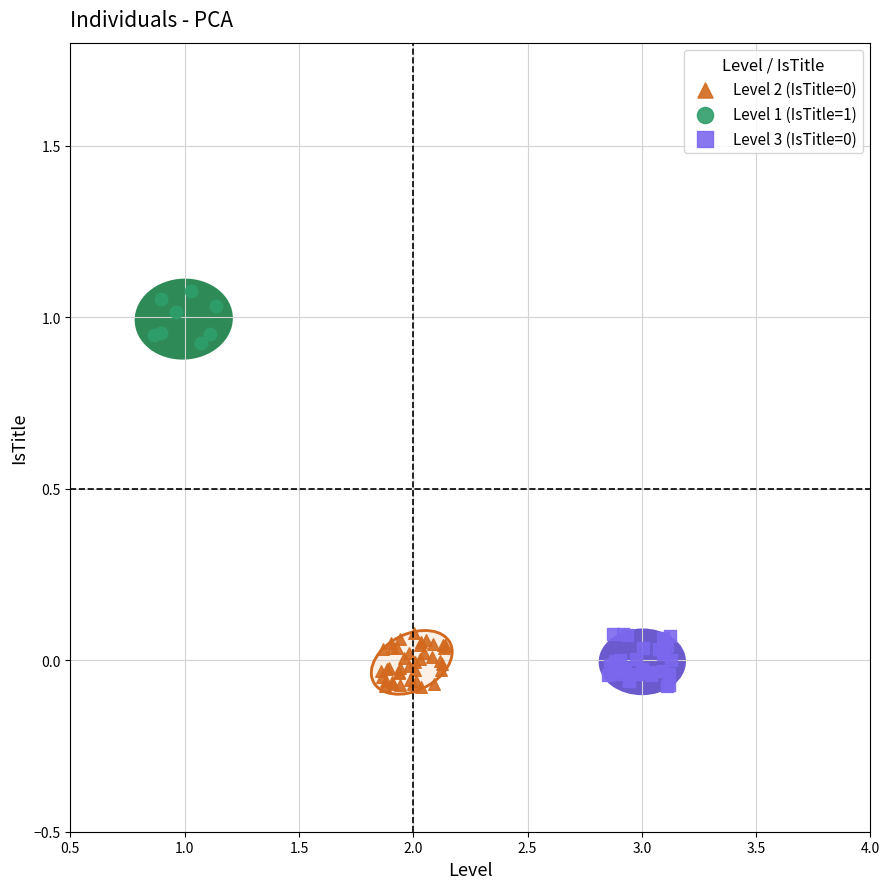

Which series contains the highest Y value?

Level 1 (IsTitle=1)